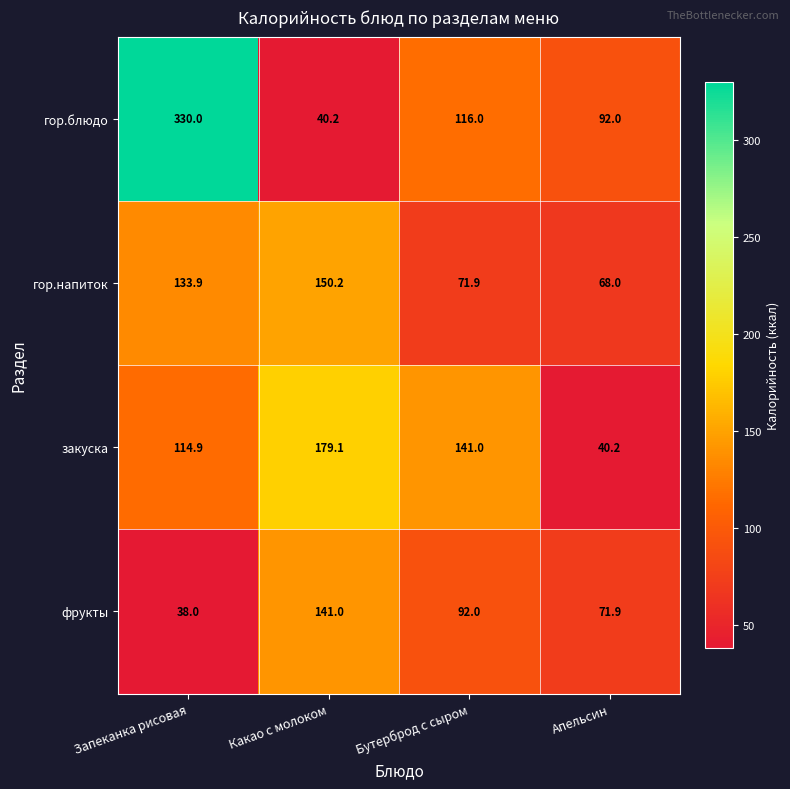

How many values in the гор.напиток series are below 133?

2